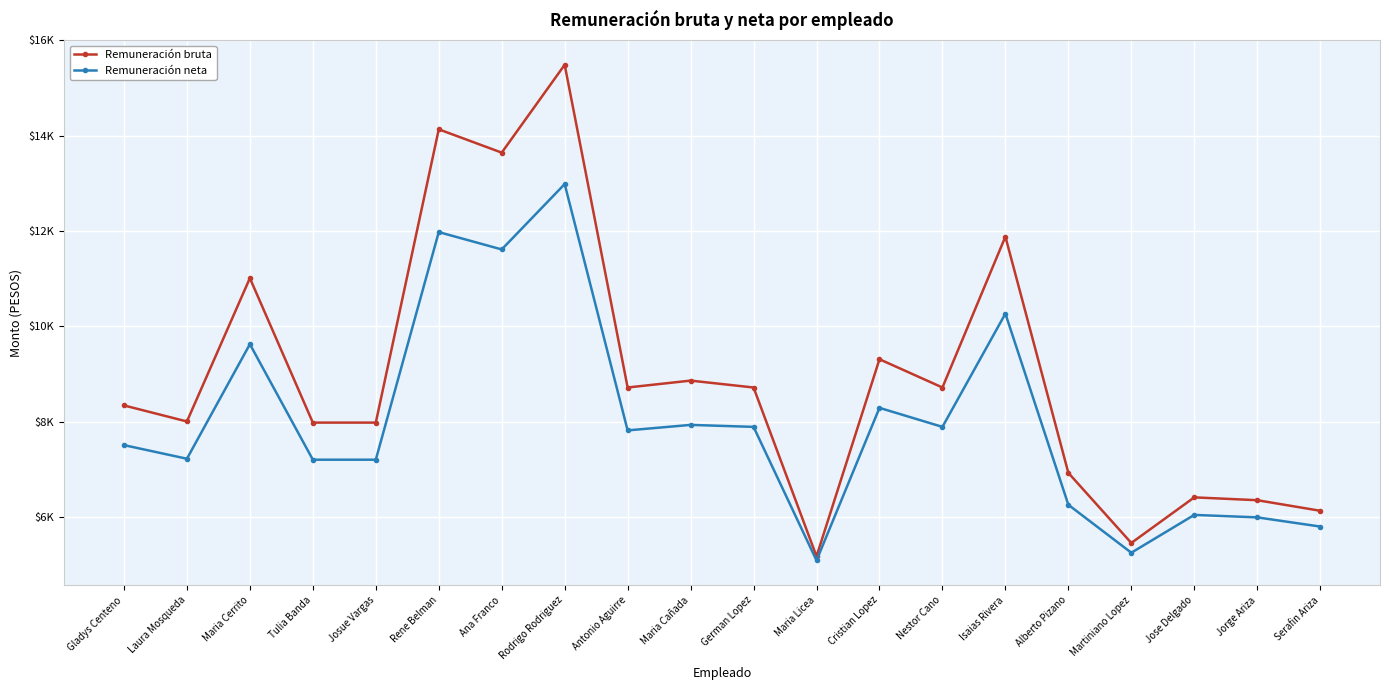

Rank the categories by Remuneración neta value from lowest to highest.

Maria Licea, Martiniano Lopez, Serafin Ariza, Jorge Ariza, Jose Delgado, Alberto Pizano, Tulia Banda, Josue Vargas, Laura Mosqueda, Gladys Centeno, Antonio Aguirre, German Lopez, Nestor Cano, Maria Cañada, Cristian Lopez, Maria Cerrito, Isaias Rivera, Ana Franco, Rene Belman, Rodrigo Rodriguez